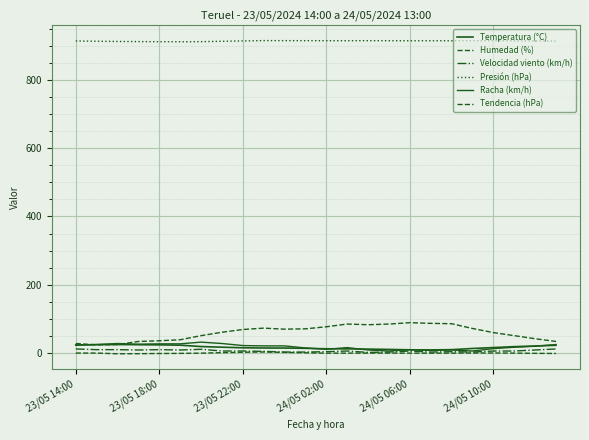

Does the chart display data point markers on the line(s)?

No